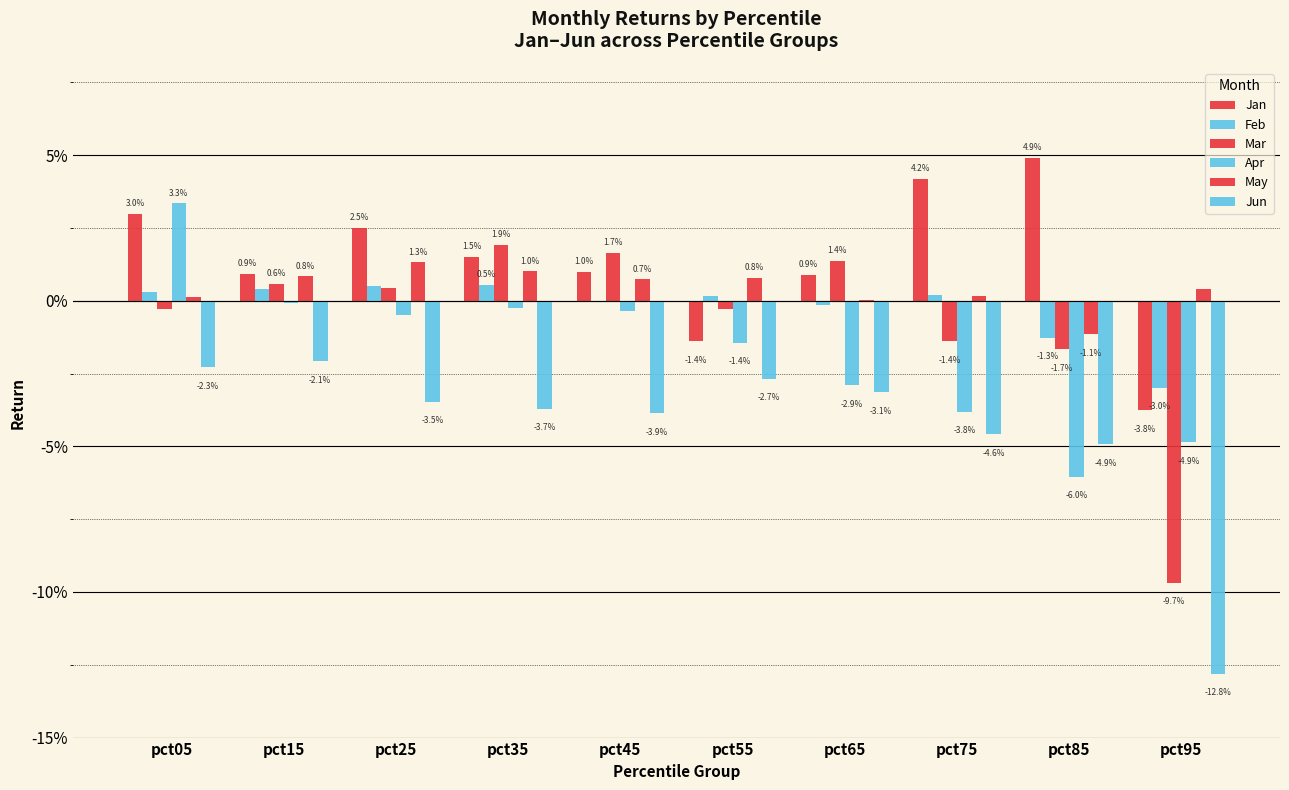

Where is Jun nearest to the value 0?

pct15